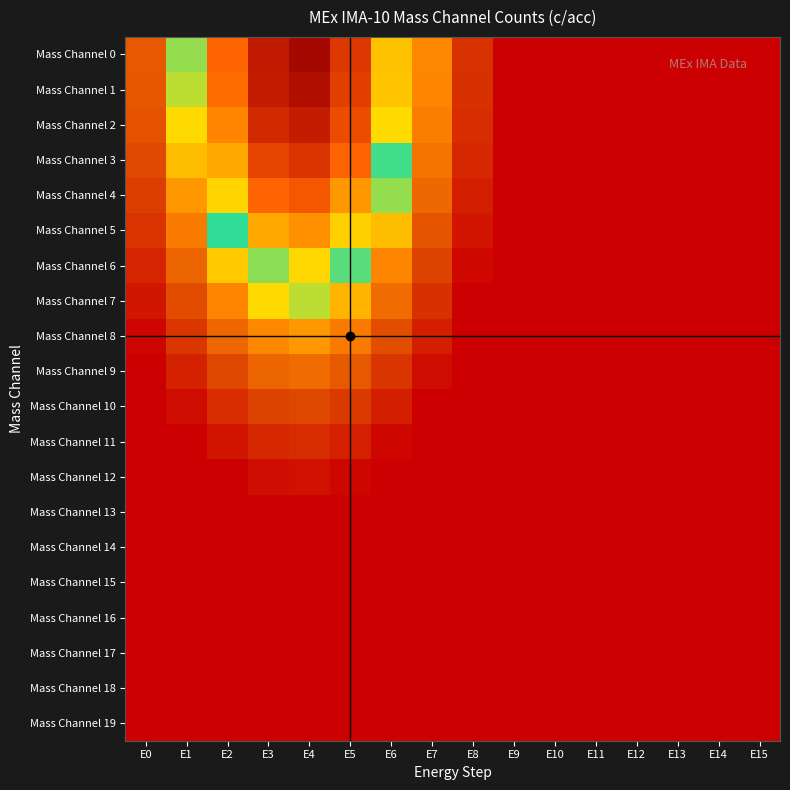

Rank the series by their maximum value, from lowest to highest.

Mass Channel 0, Mass Channel 1, Mass Channel 2, Mass Channel 3, Mass Channel 4, Mass Channel 5, Mass Channel 6, Mass Channel 7, Mass Channel 8, Mass Channel 9, Mass Channel 10, Mass Channel 11, Mass Channel 12, Mass Channel 13, Mass Channel 14, Mass Channel 15, Mass Channel 16, Mass Channel 17, Mass Channel 18, Mass Channel 19